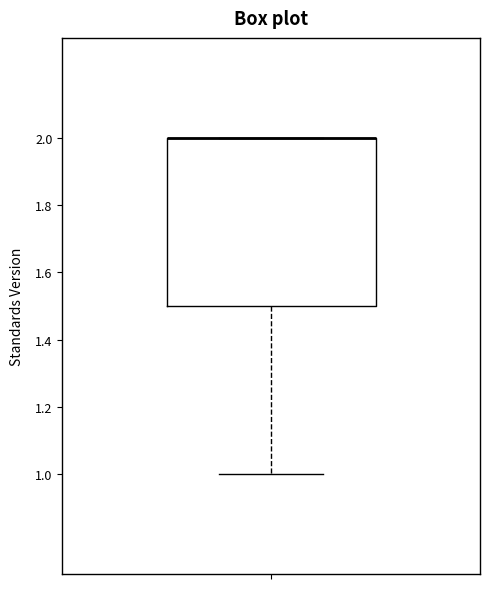

Transcribe this box plot: give where the median line is, the range the box spans, and where the two whiskers end, as read against the y-axis. The values are not printed on the chart, so give them approximately, as read against the axis.

median 2.0 (drawn on the box's upper edge), box 1.5 to 2.0, whiskers 1.0 to 2.0